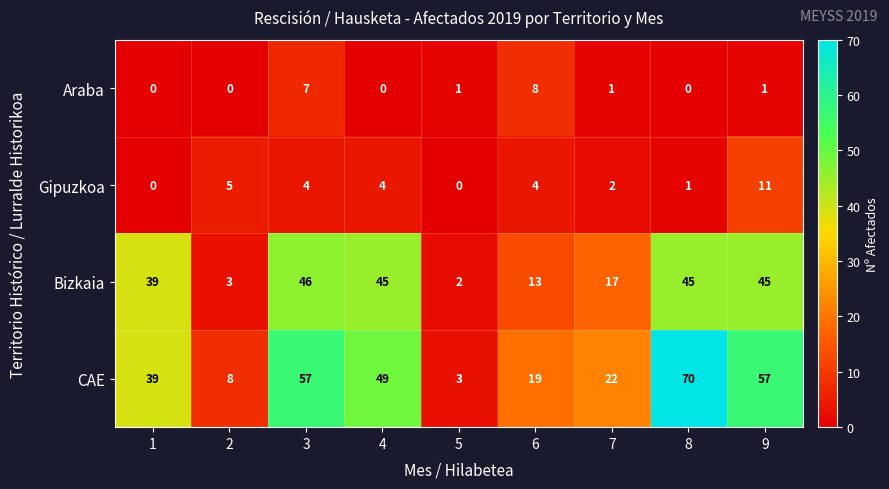

Which series changed the most between 1 and 3?

CAE